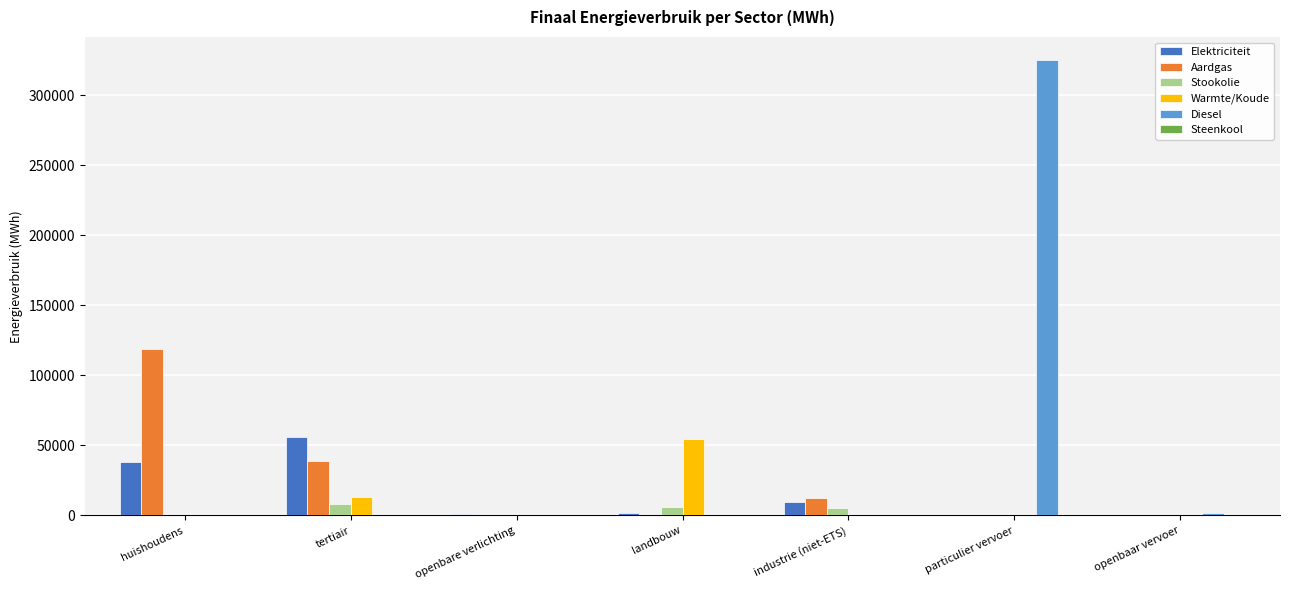

Which series changed the most between huishoudens and openbaar vervoer?

Aardgas